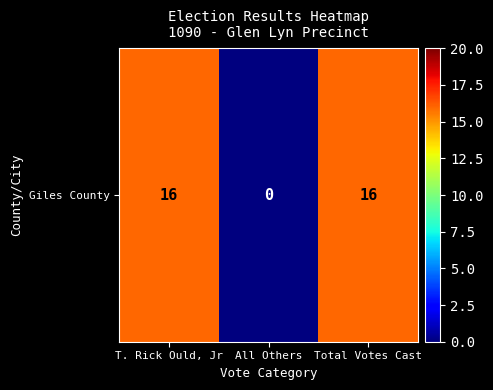

How many categories are shown in the chart?

3